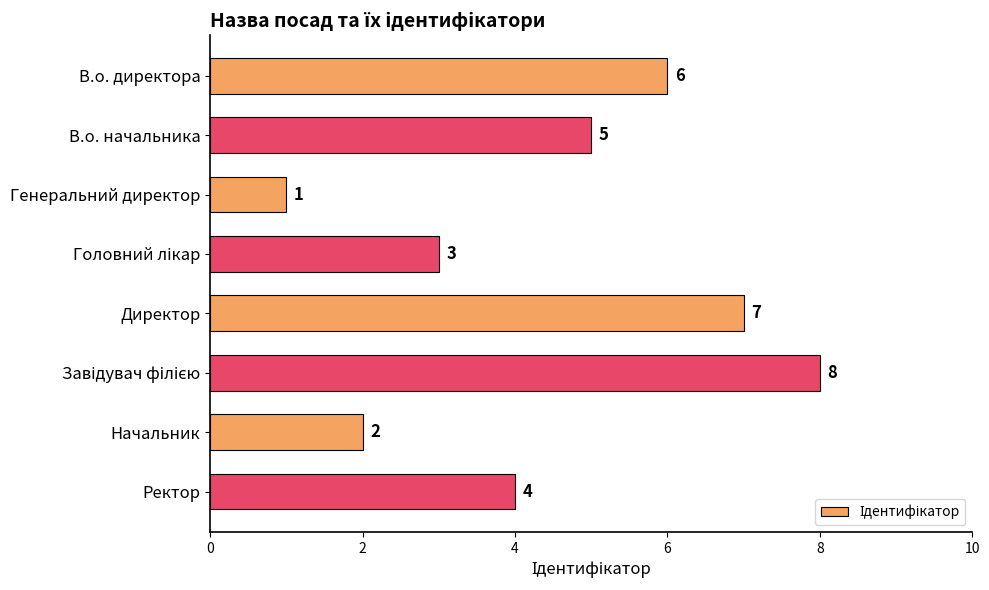

Reading top to bottom, extract all data points from this chart.

6	5	1	3	7	8	2	4